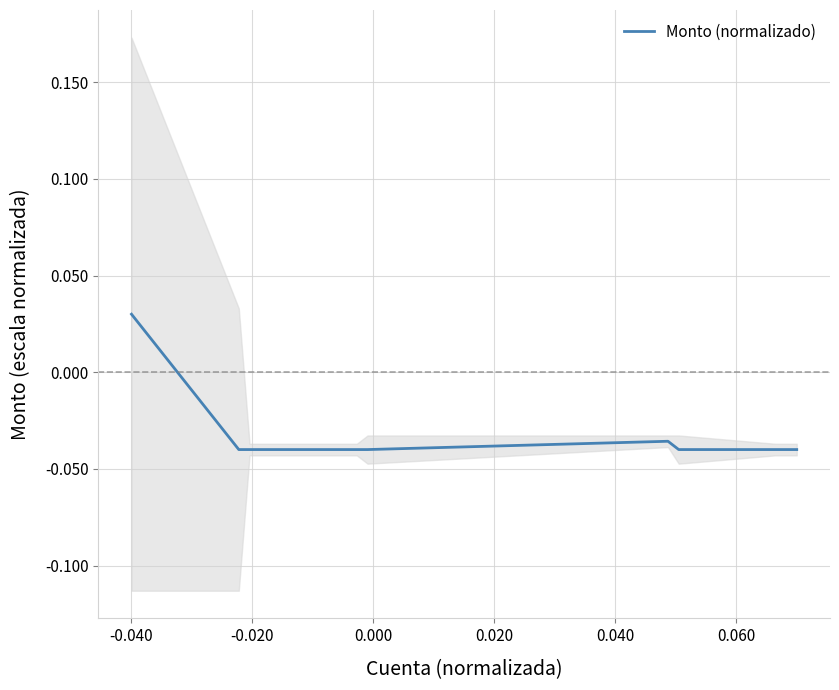

How many interior local peaks (higher than both neighbors) does the data have?

1